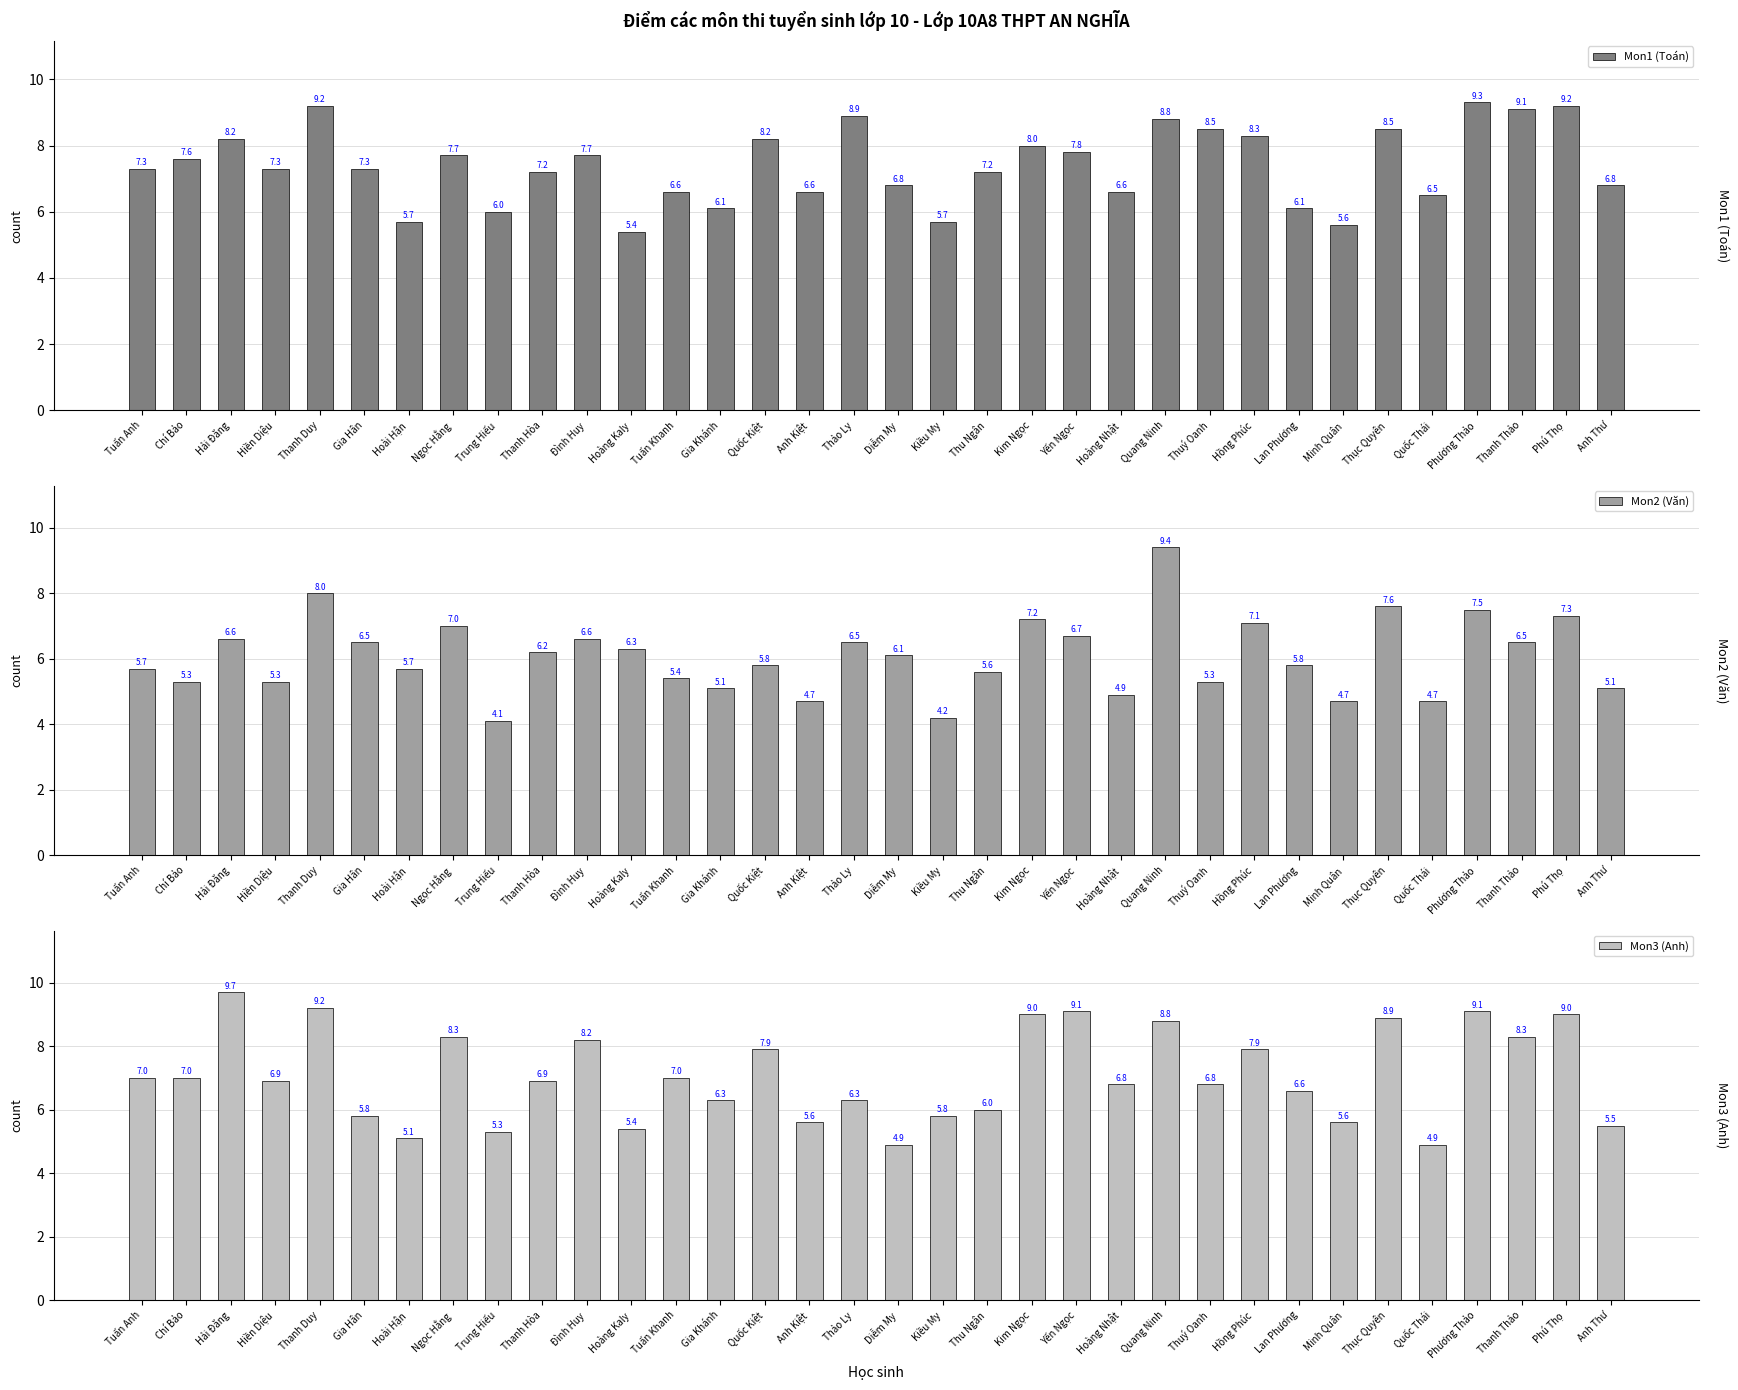

How many data points does each series have?

34